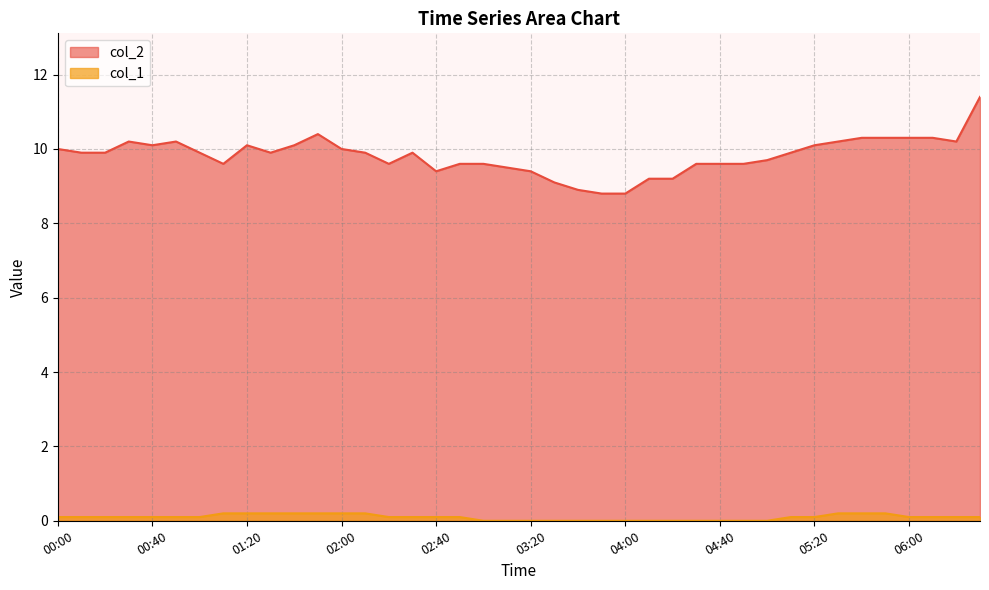

What is the maximum value for col_1?

0.2